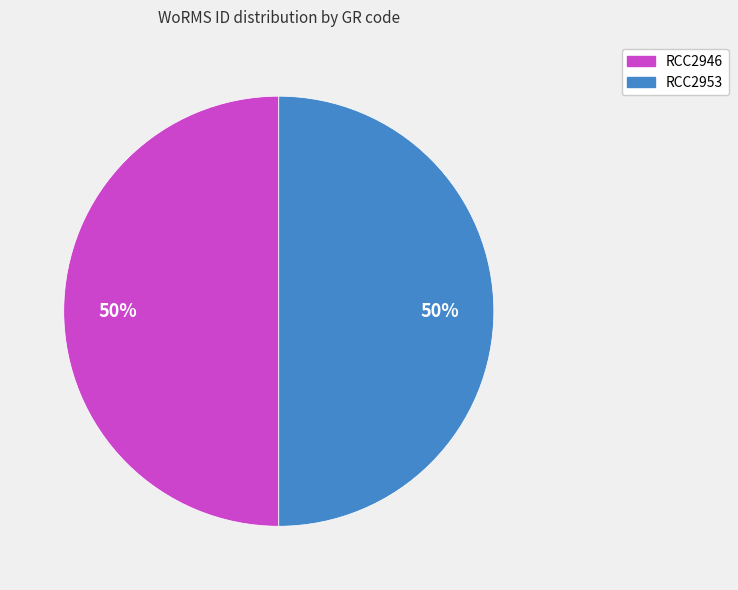

What is the ratio of the value at RCC2953 to the value at RCC2946?

1.0